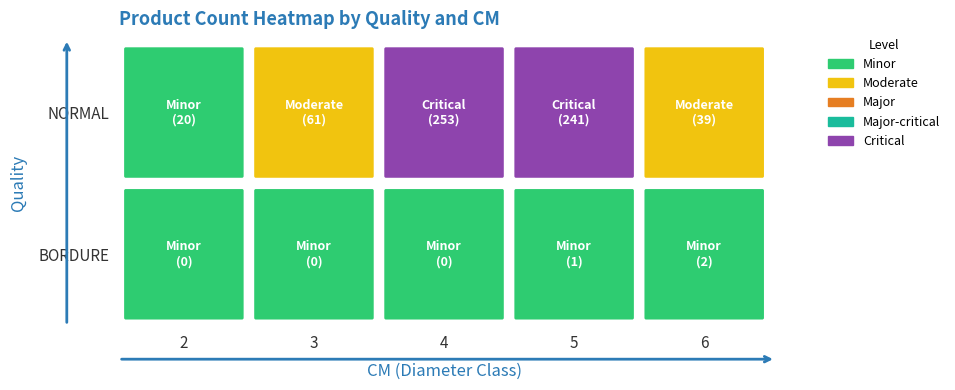

The BORDURE series shows 1 at 4. True or false?

False